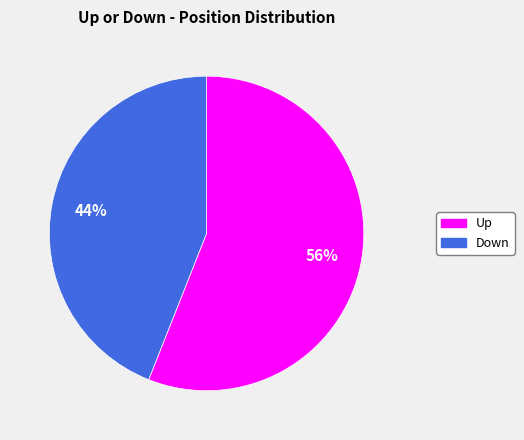

Is there any slice that represents more than half of the pie?

Yes